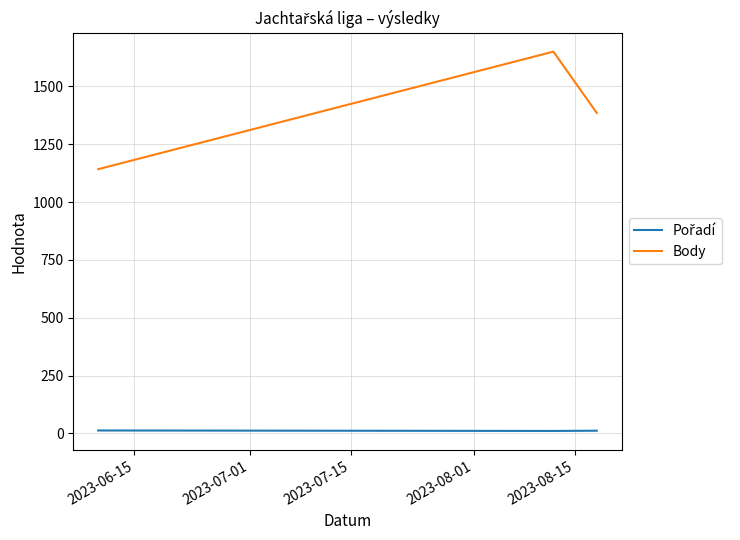

What is the difference between the second highest and minimum values in the Body series?

243